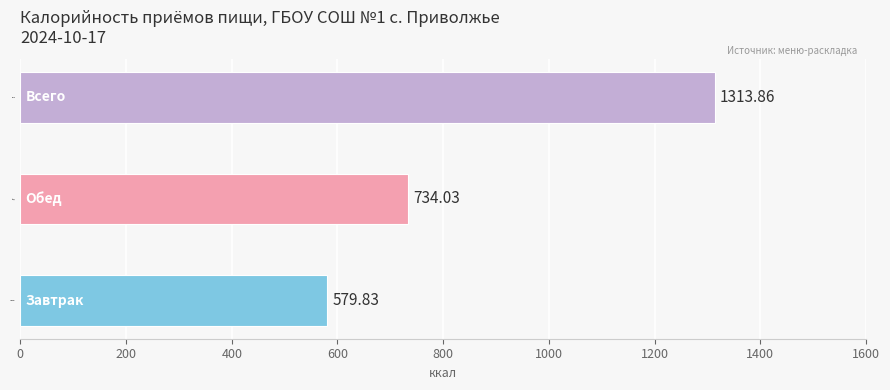

Which label corresponds to the largest value in the chart?

Всего